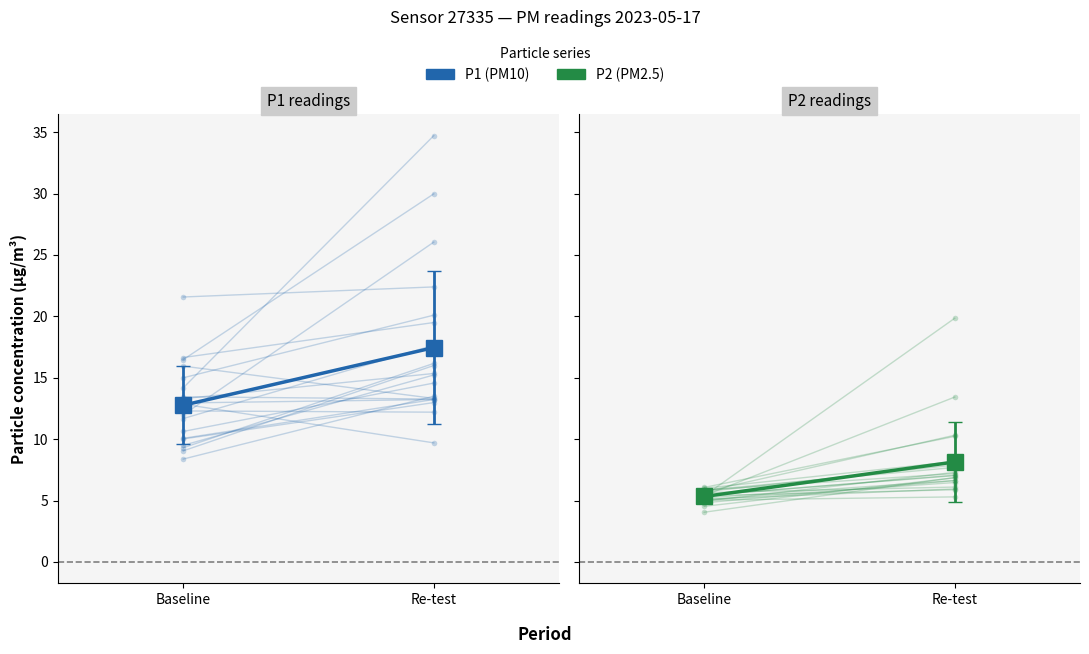

What is the average value of the P1 (PM10) series?

15.1